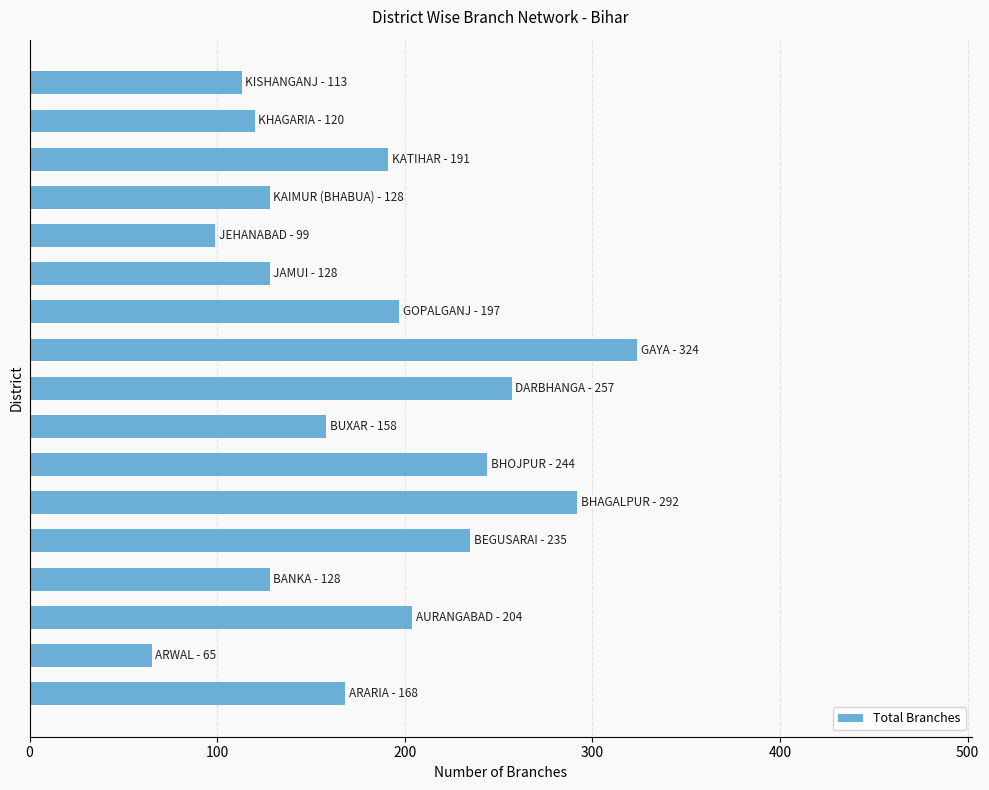

What is the difference between the maximum and minimum values?

259